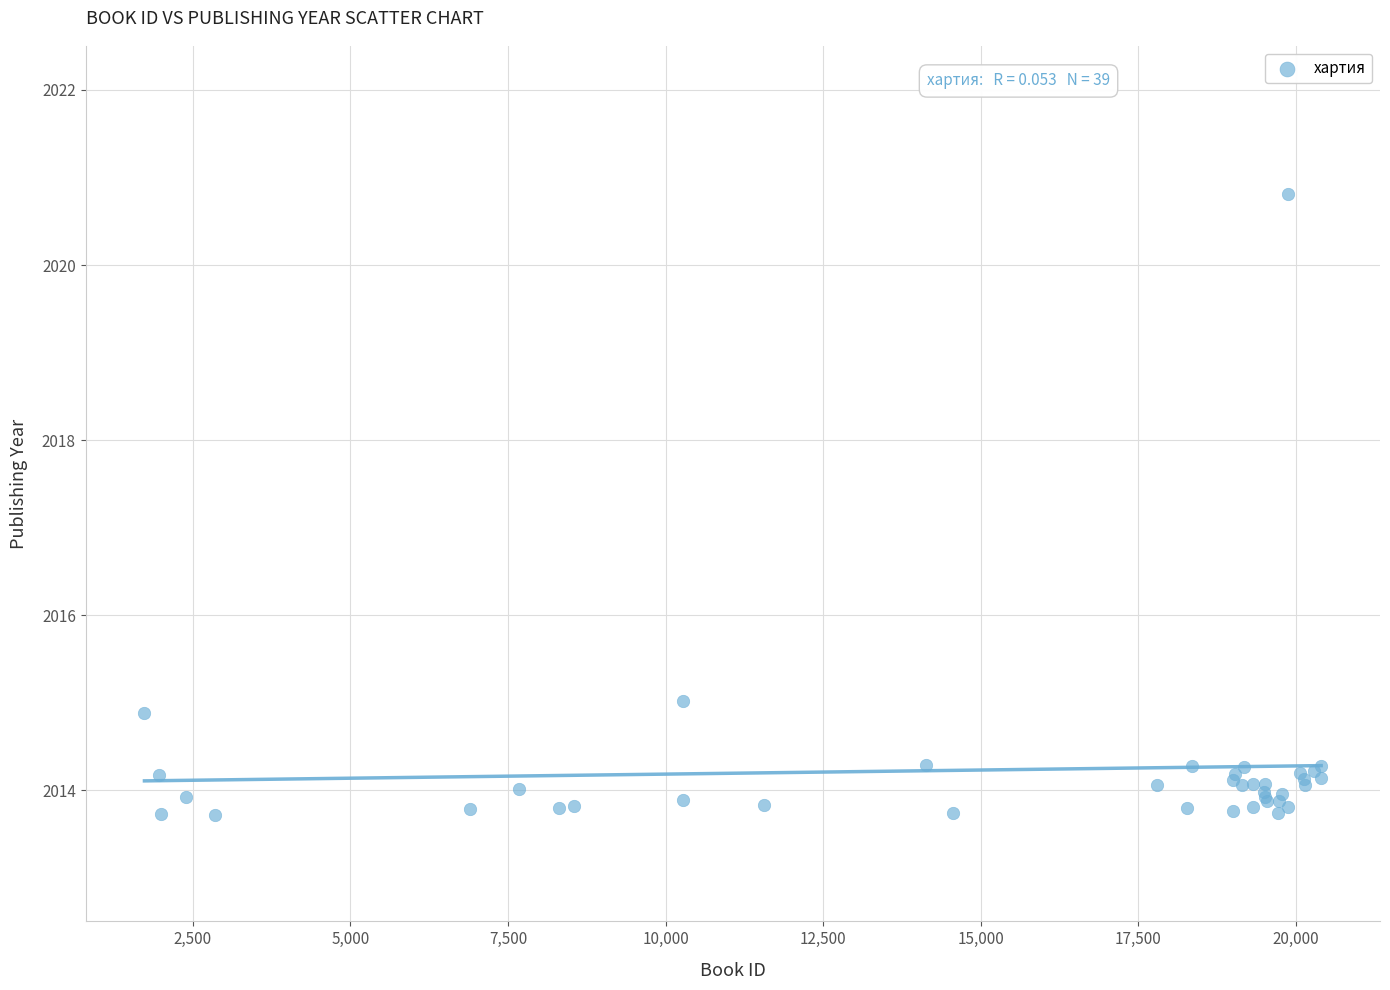

What Y value in the scatter plot is closest to 2017?

2015.0